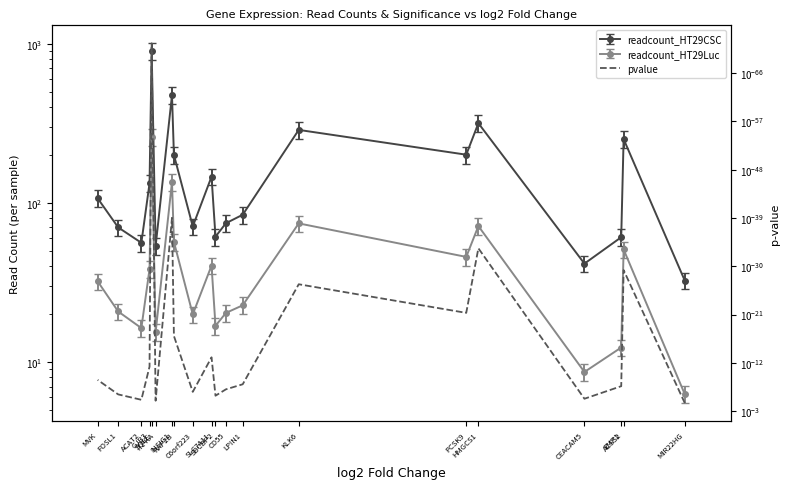

List the labels in order of value, smallest first.

SQLE, INSIG1, HMGCS1, ACSS2, KLK6, PCSK9, RAP2B, SLC7A11, GJB3, MVK, LPIN1, EMP1, CD55, C6orf223, FOSL1, SDCBP2, CEACAM5, ACAT2, ITPKA, MIR22HG